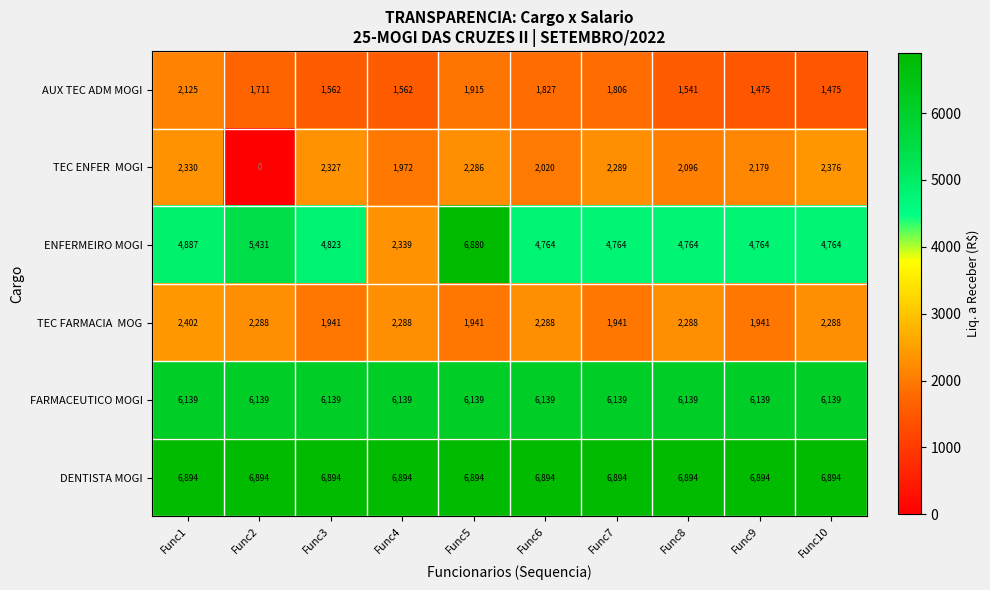

What is the difference between the highest and lowest values at Func6?

5067